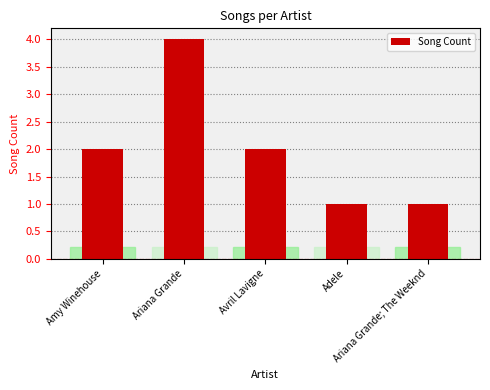

What is the average value?

2